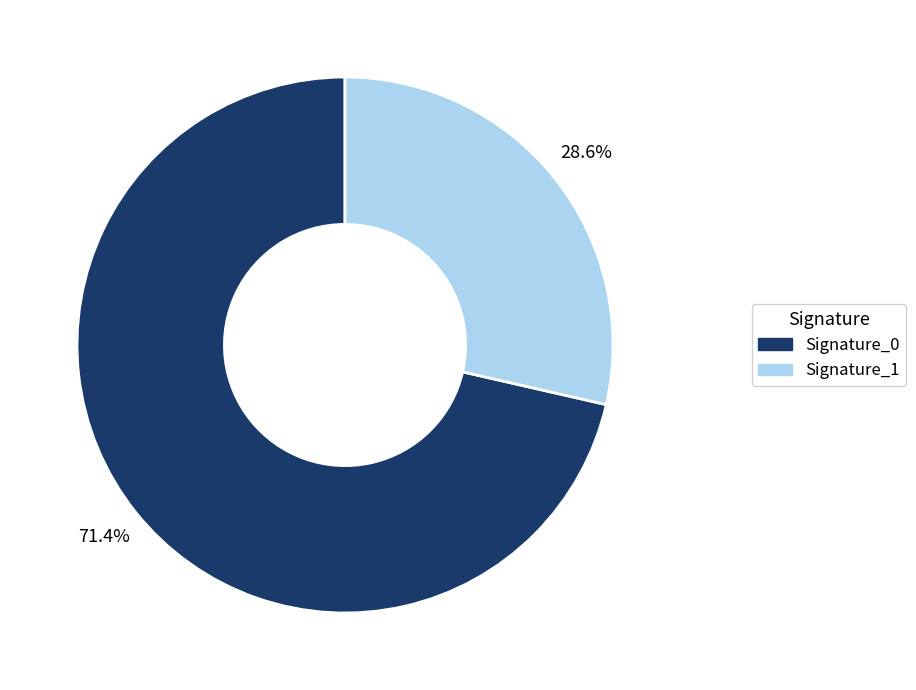

Which category has the biggest portion of the pie?

Signature_0